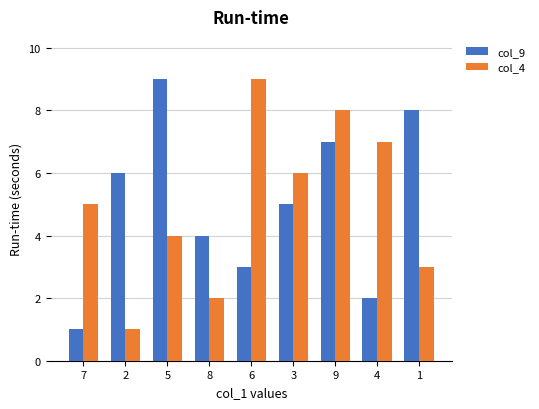

At which category is the sum across all series the highest?

9